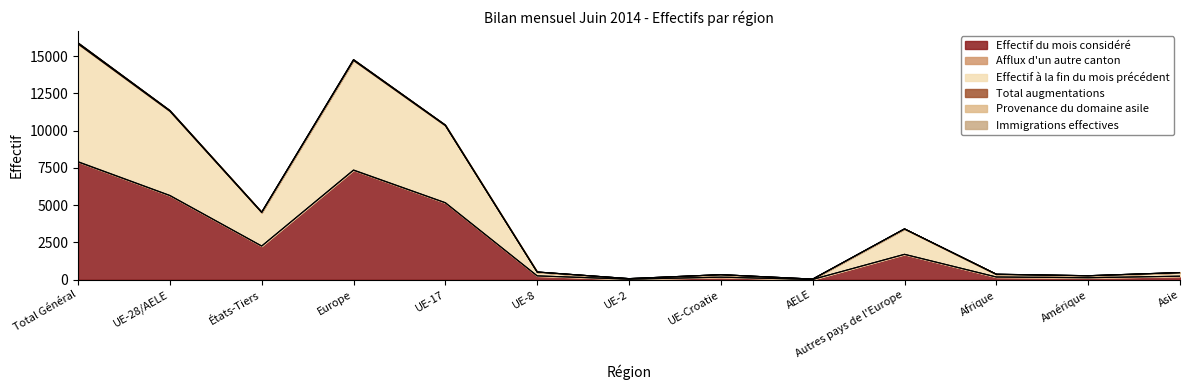

Where does the Effectif du mois considéré series first go above 258?

Total Général